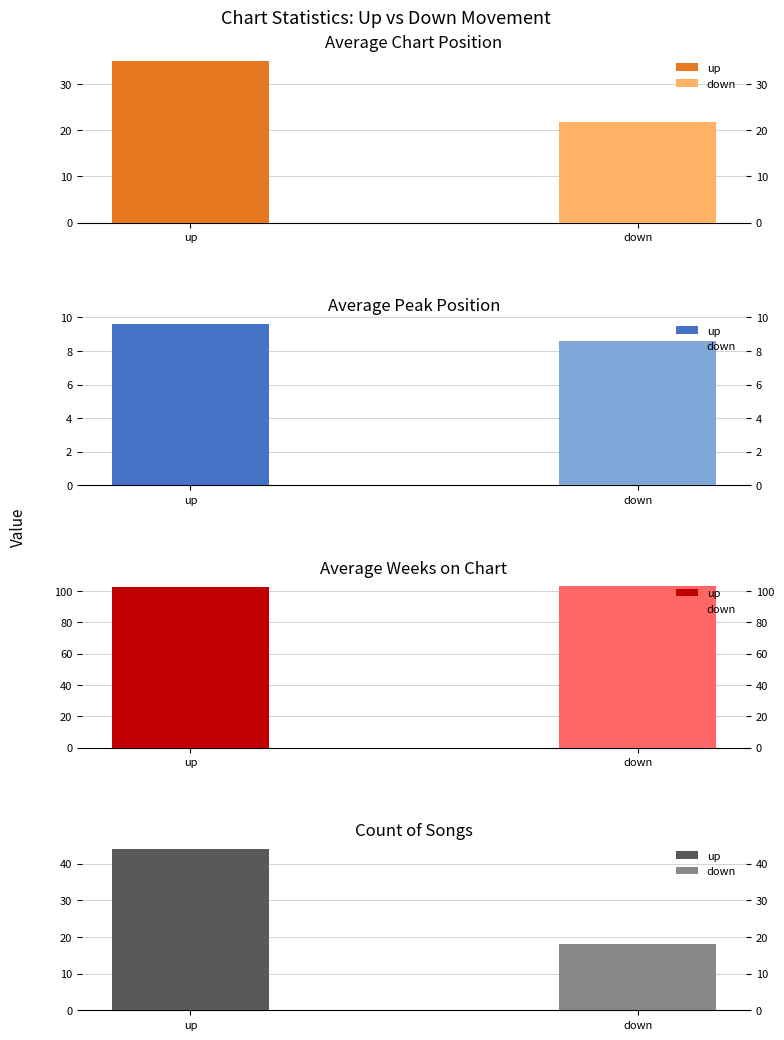

How many values in the Avg Position series exceed 22?

1